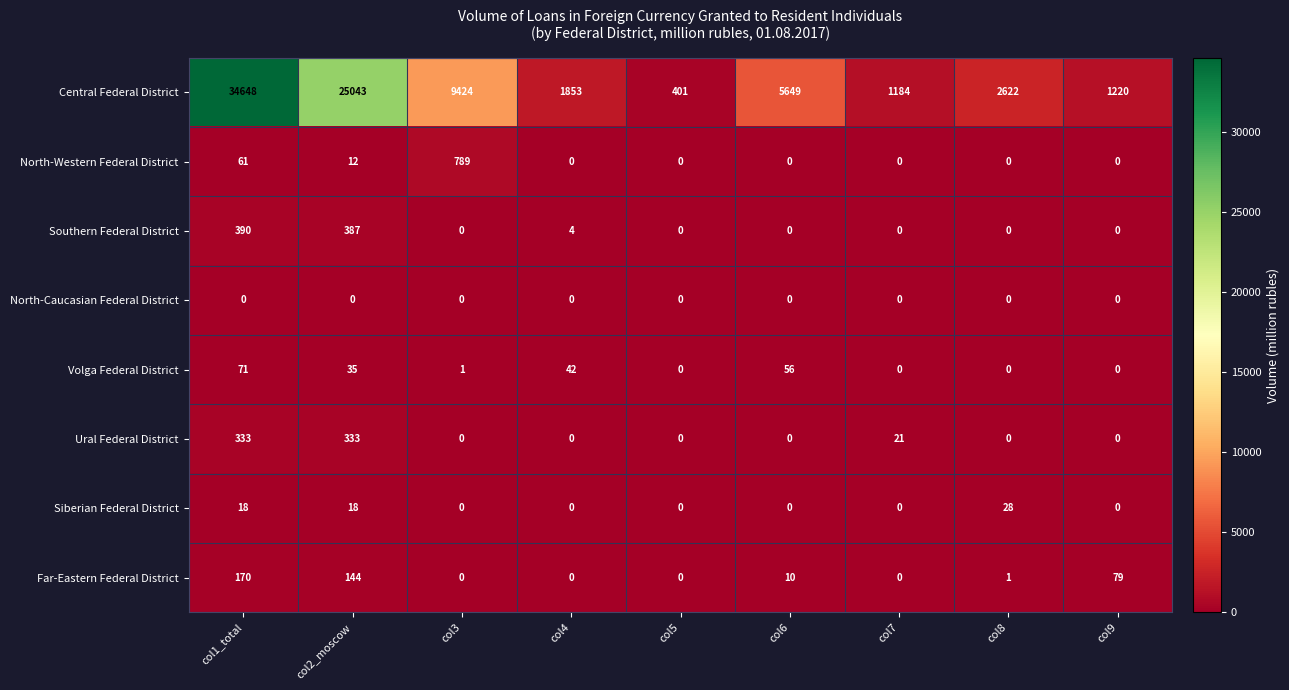

Which series has the largest range (max minus min)?

Central Federal District